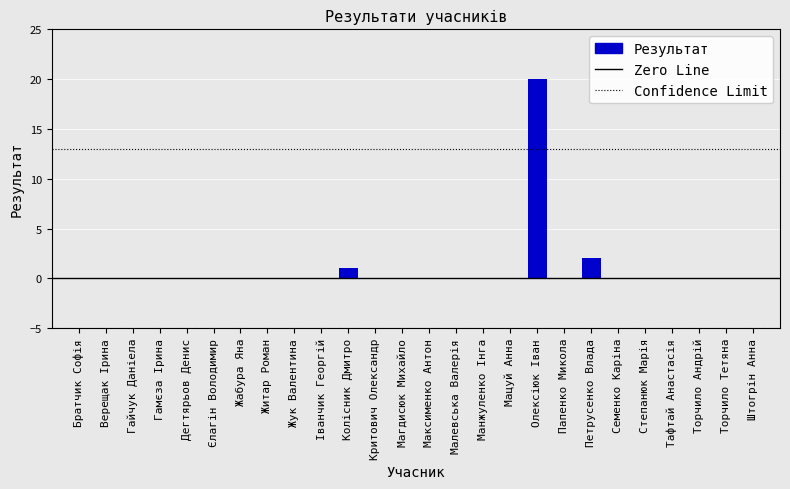

At which category does the chart reach its peak across all series?

Олексіюк Іван